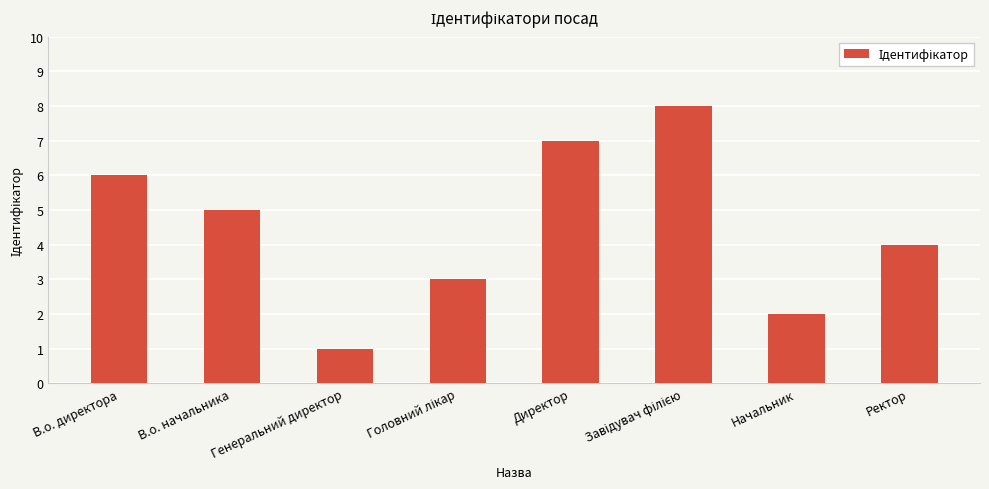

What is the greatest value displayed?

8